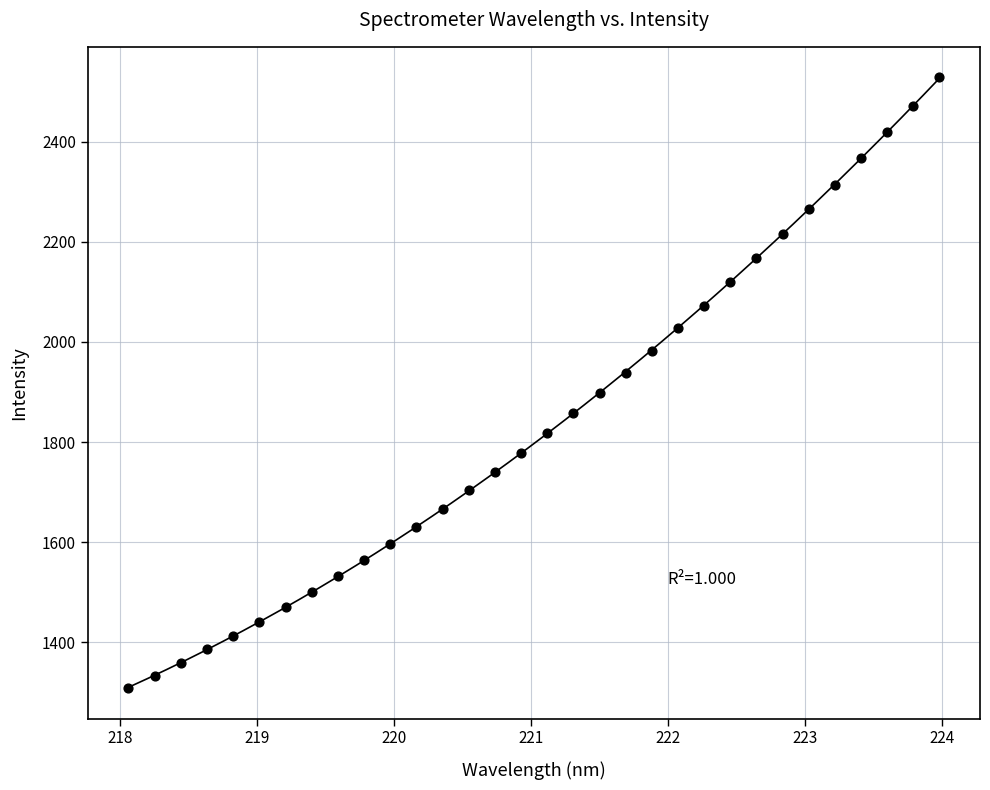

What is the range of Y values (max minus min)?

1220.0